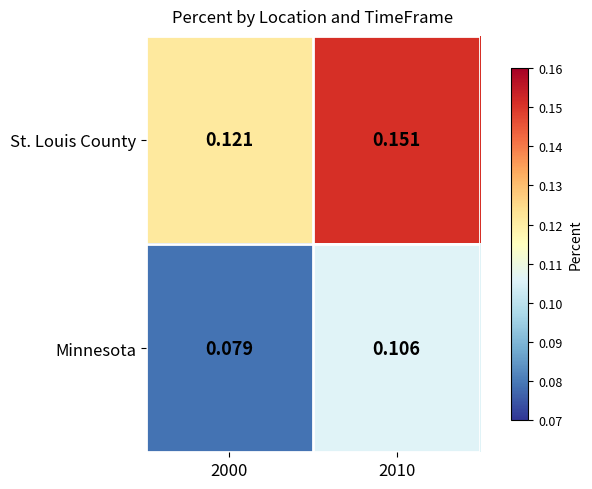

Rank the series by their maximum value, from lowest to highest.

Minnesota, St. Louis County